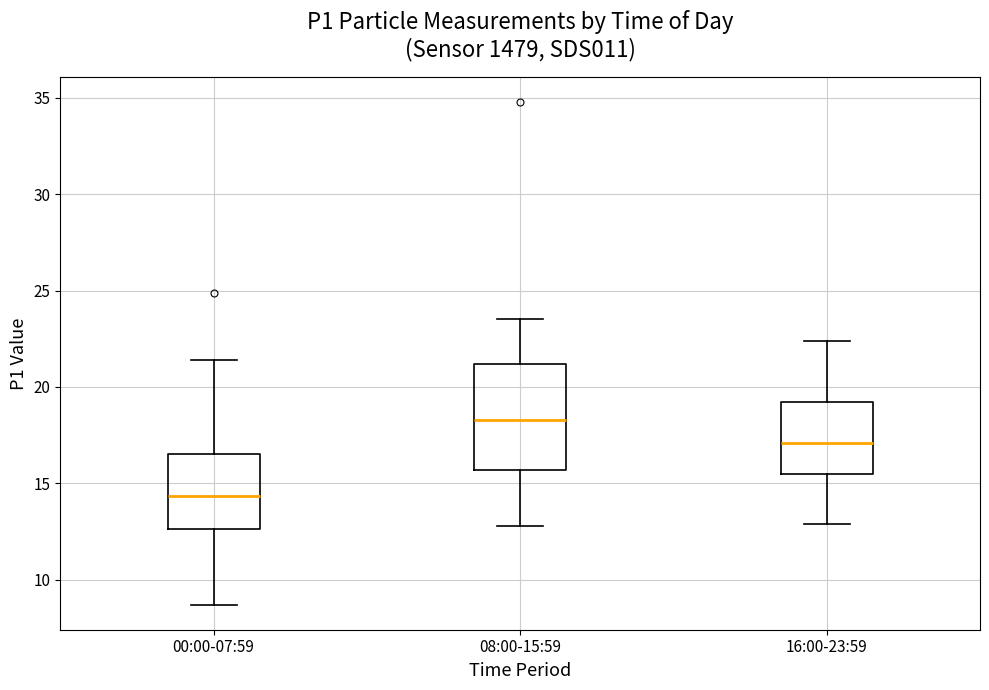

Reading left to right, read every box against the y-axis: the position of its median line, the range the box covers, and the ends of its whiskers. The values are not printed on the chart, so give them approximately, as read against the axis.

00:00-07:59: median 14.5, box 12.5 to 16.5, whiskers 8.5 to 21.5
08:00-15:59: median 18.5, box 15.5 to 21.0, whiskers 13.0 to 23.5
16:00-23:59: median 17.0, box 15.5 to 19.0, whiskers 13.0 to 22.5